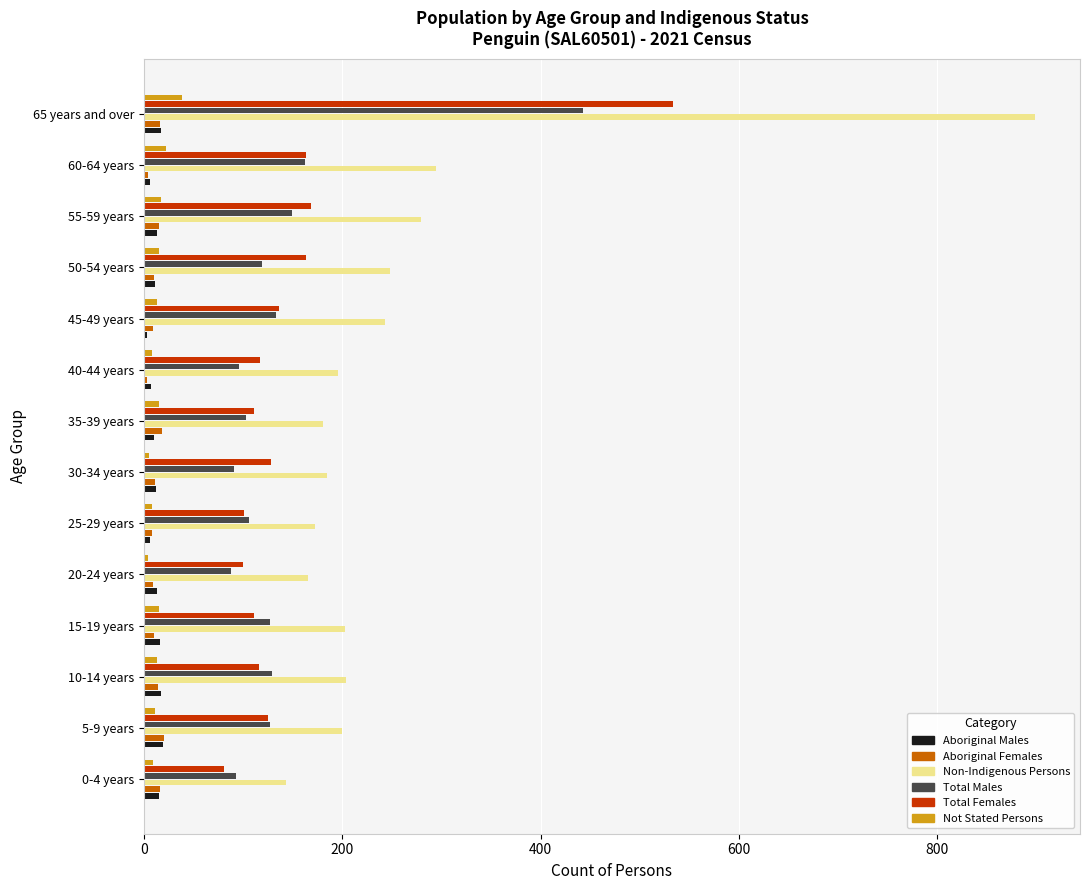

Which label corresponds to the largest value in the chart?

65 years and over